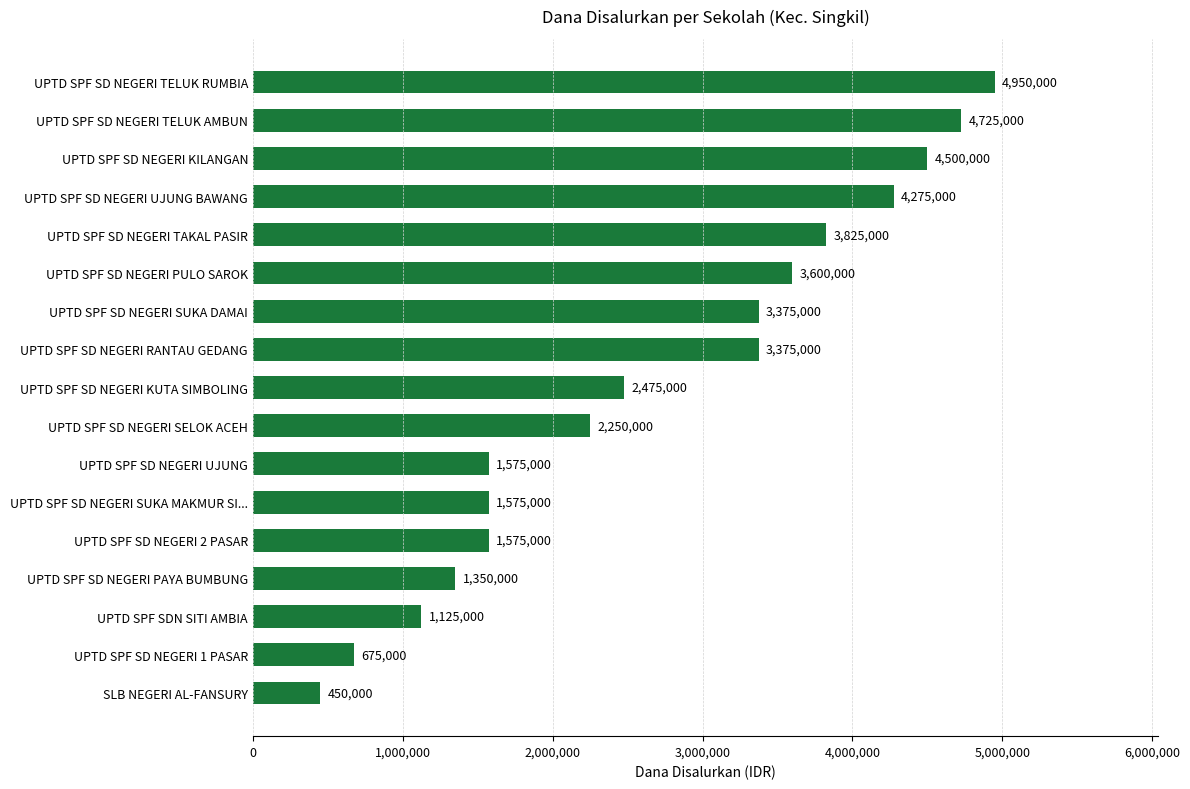

Reading top to bottom, extract all data points from this chart.

UPTD SPF SD NEGERI TELUK RUMBIA=4950000	UPTD SPF SD NEGERI TELUK AMBUN=4725000	UPTD SPF SD NEGERI KILANGAN=4500000	UPTD SPF SD NEGERI UJUNG BAWANG=4275000	UPTD SPF SD NEGERI TAKAL PASIR=3825000	UPTD SPF SD NEGERI PULO SAROK=3600000	UPTD SPF SD NEGERI SUKA DAMAI=3375000	UPTD SPF SD NEGERI RANTAU GEDANG=3375000	UPTD SPF SD NEGERI KUTA SIMBOLING=2475000	UPTD SPF SD NEGERI SELOK ACEH=2250000	UPTD SPF SD NEGERI UJUNG=1575000	UPTD SPF SD NEGERI SUKA MAKMUR SI...=1575000	UPTD SPF SD NEGERI 2 PASAR=1575000	UPTD SPF SD NEGERI PAYA BUMBUNG=1350000	UPTD SPF SDN SITI AMBIA=1125000	UPTD SPF SD NEGERI 1 PASAR=675000	SLB NEGERI AL-FANSURY=450000